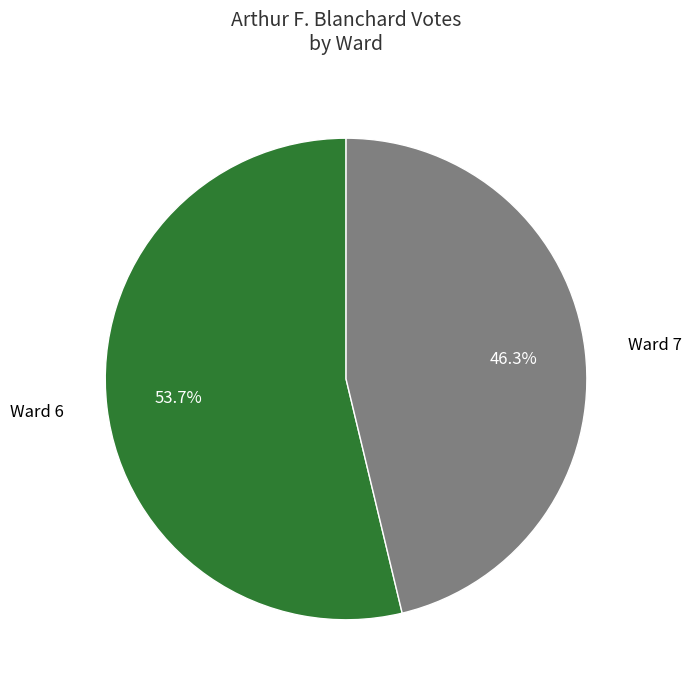

To the nearest percent, what percentage of the pie is Ward 6?

54%